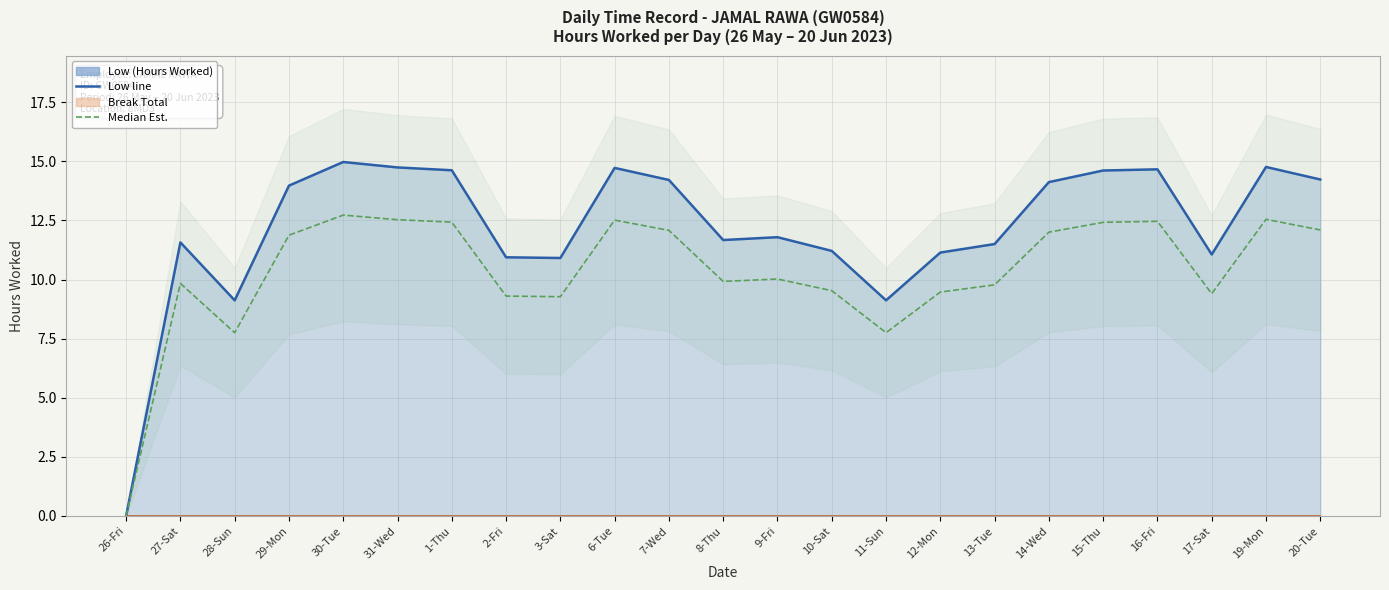

True or false: Low (Hours Worked) line and Break Total line cross at least once.

False